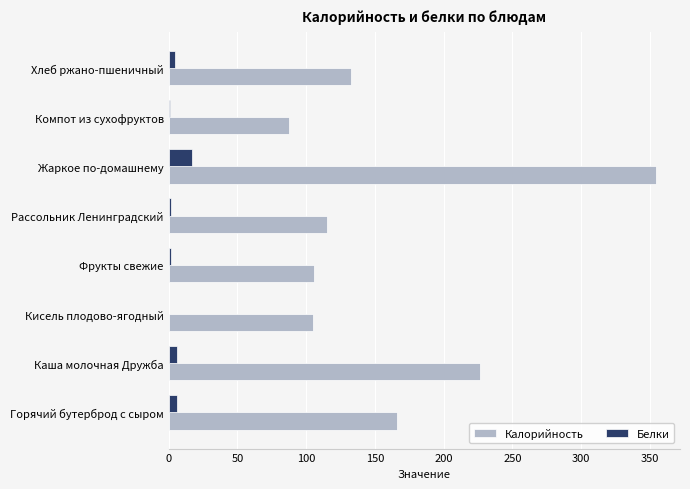

What is the sum of all Белки values?

39.2